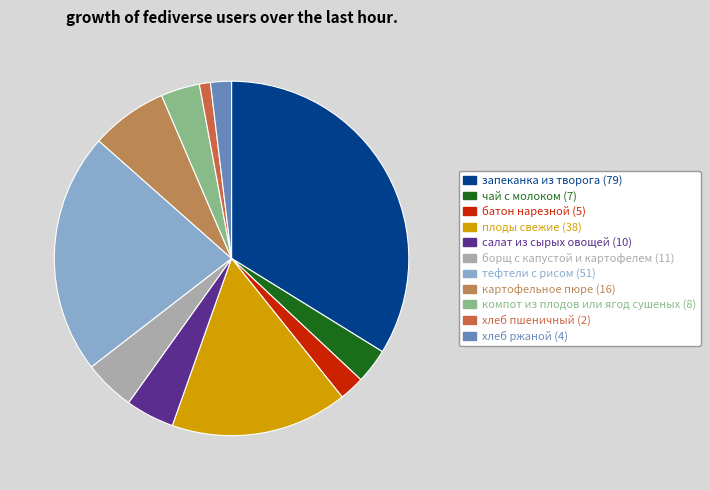

Is there any slice that represents more than half of the pie?

No